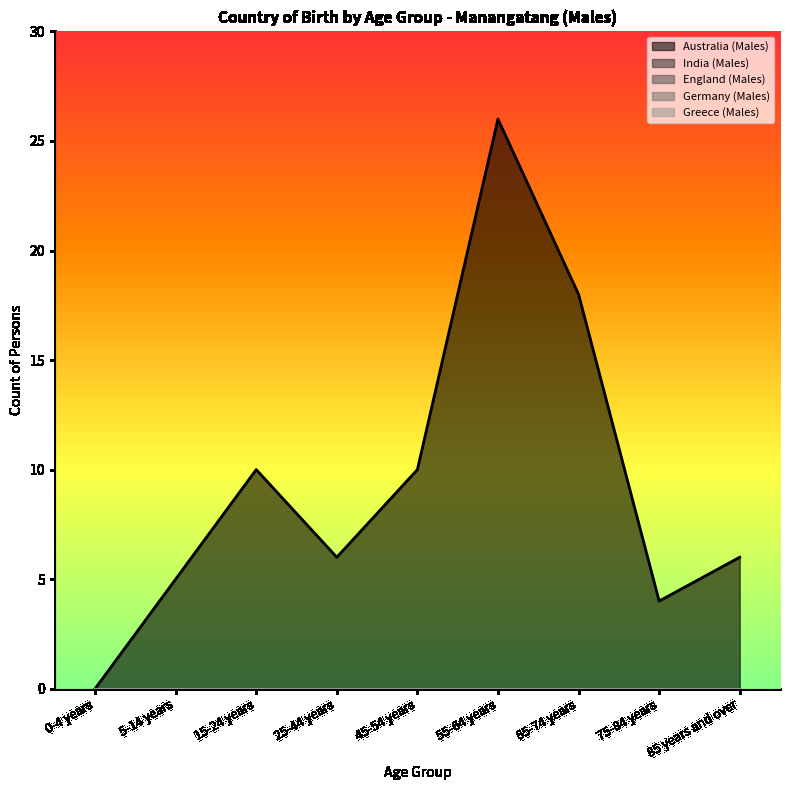

What is the maximum value shown in the chart?

26